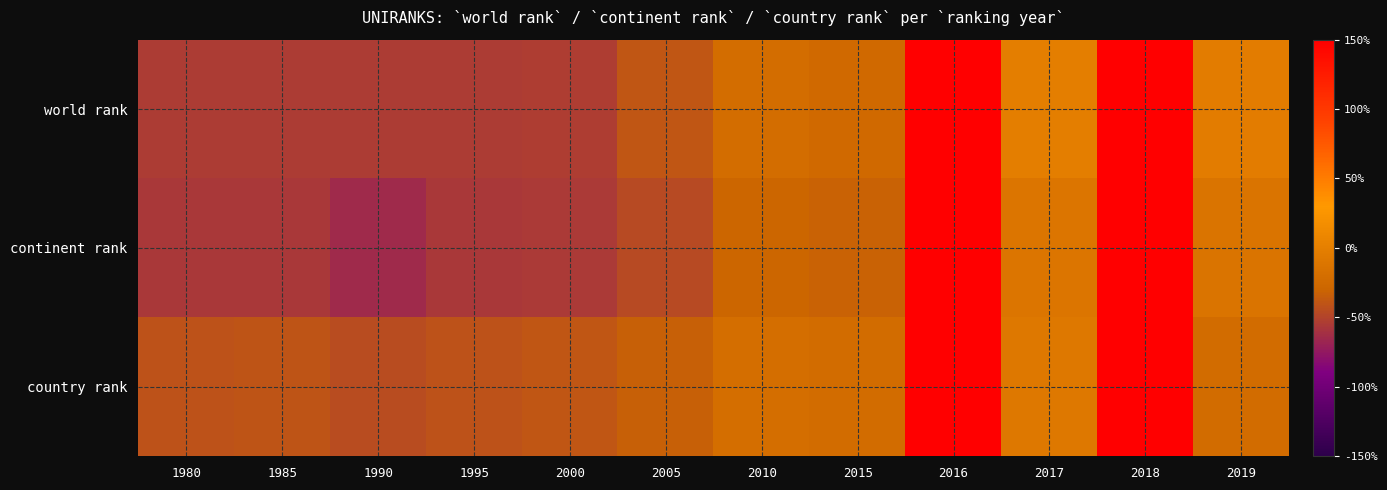

Which label corresponds to the largest value in the chart?

2016